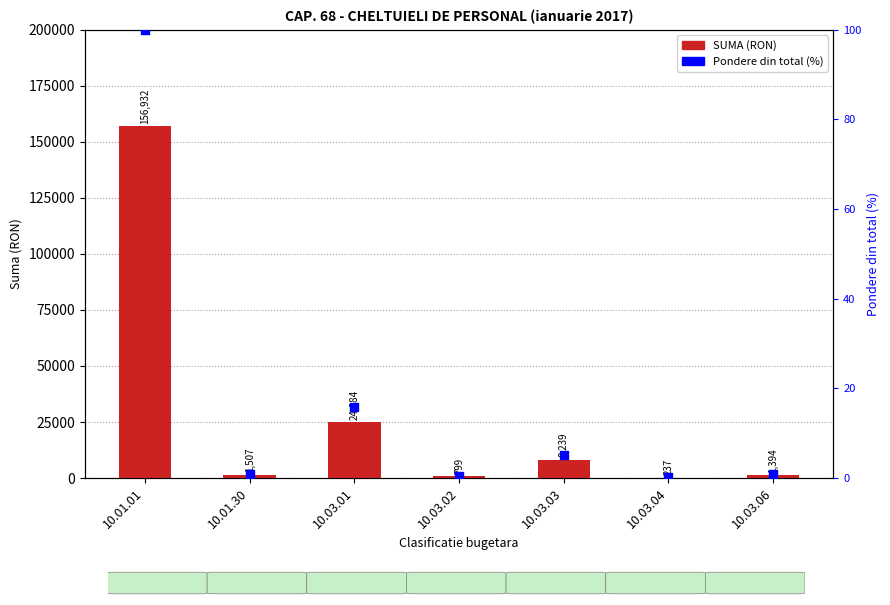

Which series reaches the maximum Y coordinate?

SUMA